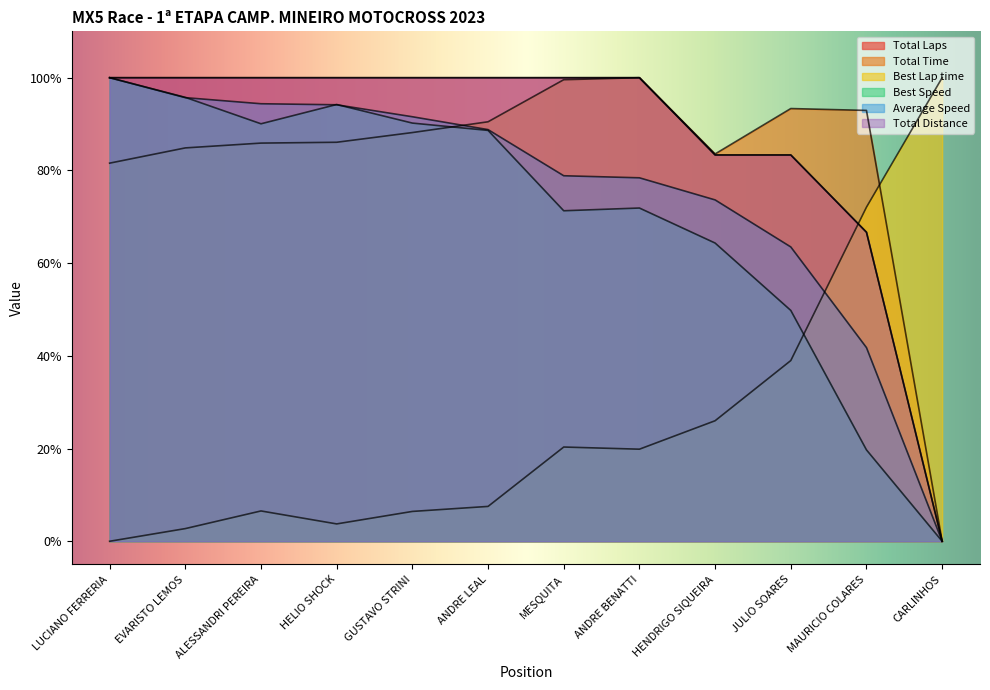

At which label is Best Lap time closest to 50?

JULIO SOARES